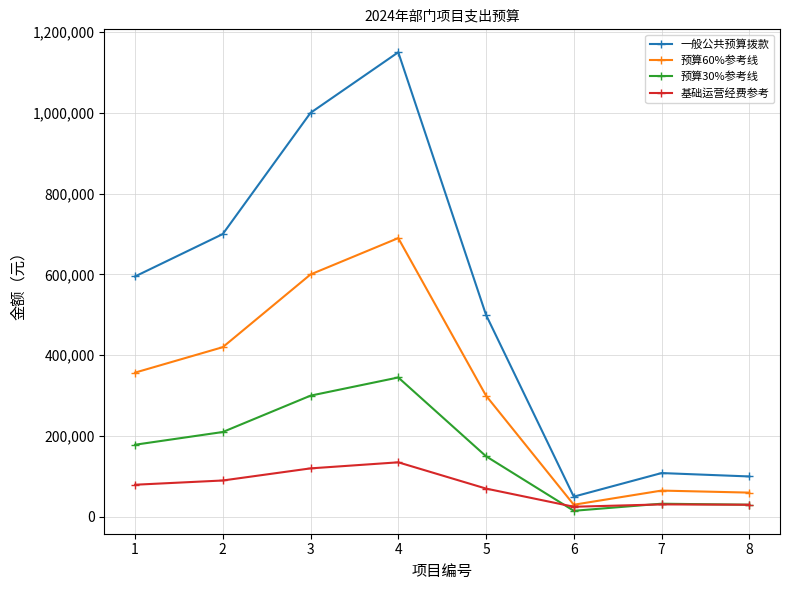

What is the difference between the maximum and minimum values in the 一般公共预算拨款 series?

1100000